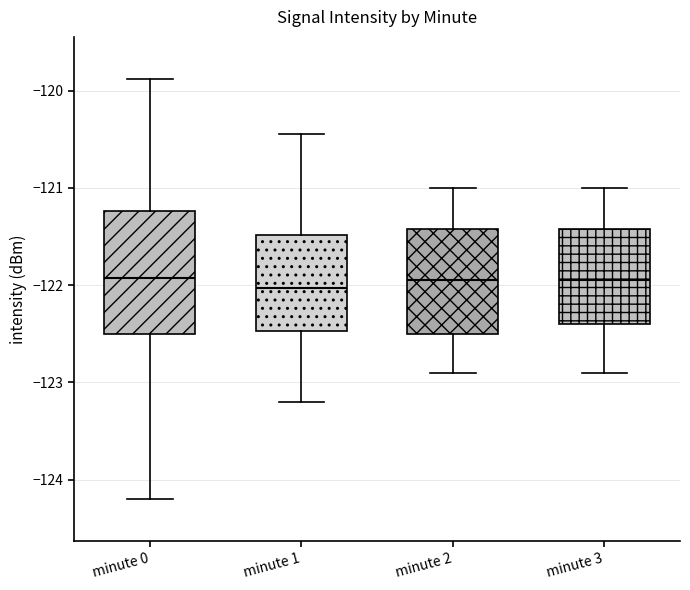

Where is the lower edge of the box for minute 0 on the y-axis? The values are not printed on the chart, so give them approximately, as read against the axis.

-122.5